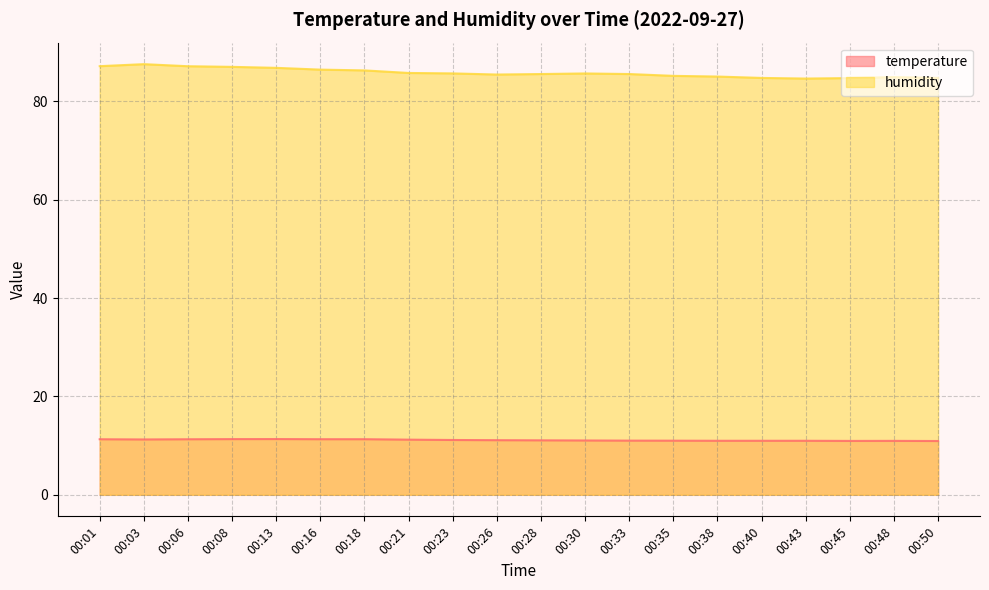

What are all the series names shown in the legend?

temperature, humidity